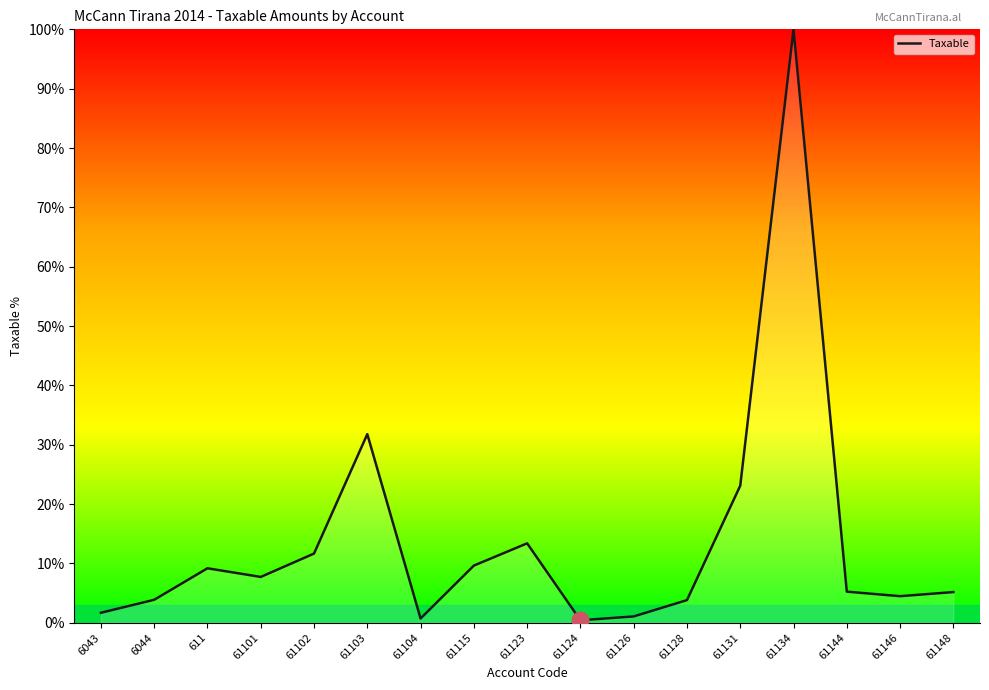

True or false: the data shows 7.7 at 61101.

True